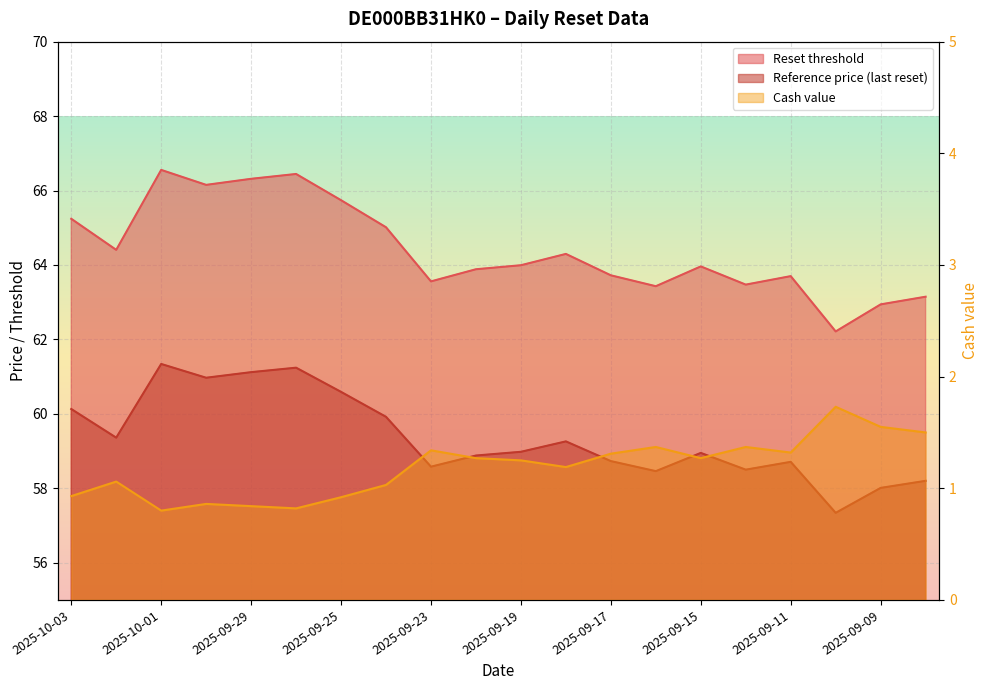

True or false: Cash value and Reference price (last reset) cross at least once.

False